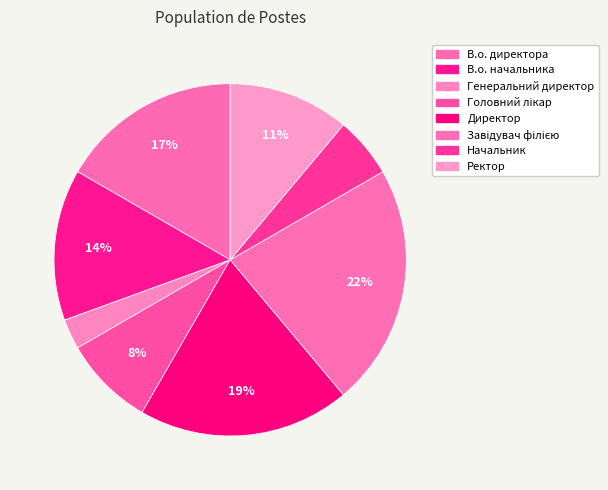

How many segments does this pie chart have?

8